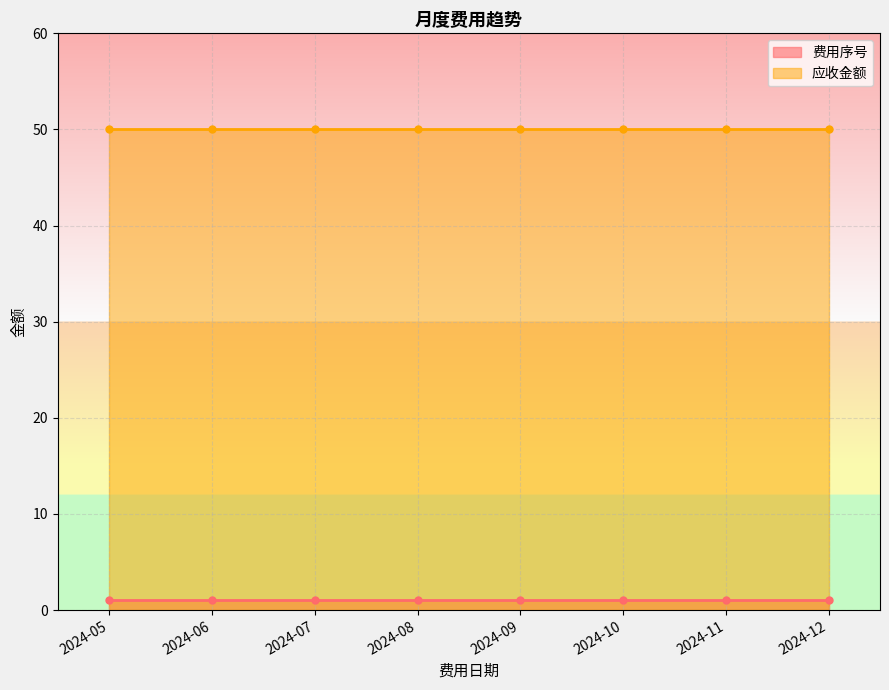

Which series has the largest total across all categories?

应收金额